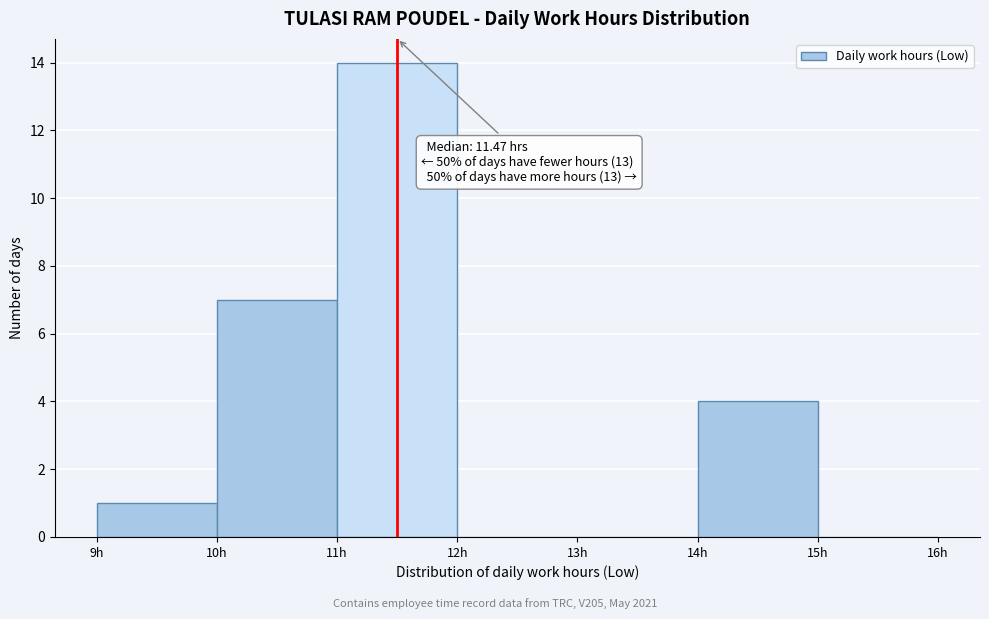

Over which range of the x-axis is the bar tallest?

11 to 12